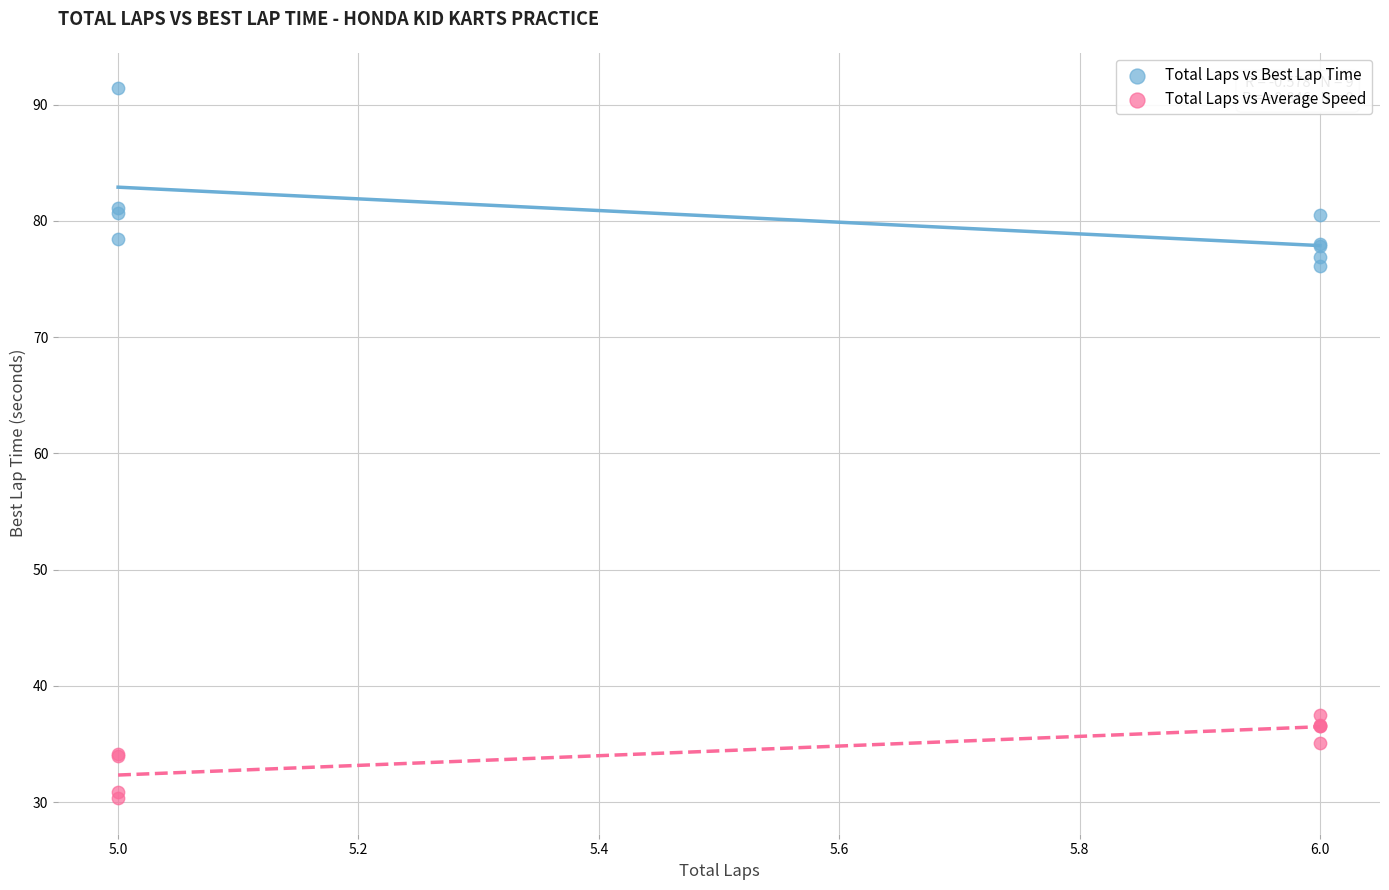

Across all series, what Y value is closest to 60?

76.2